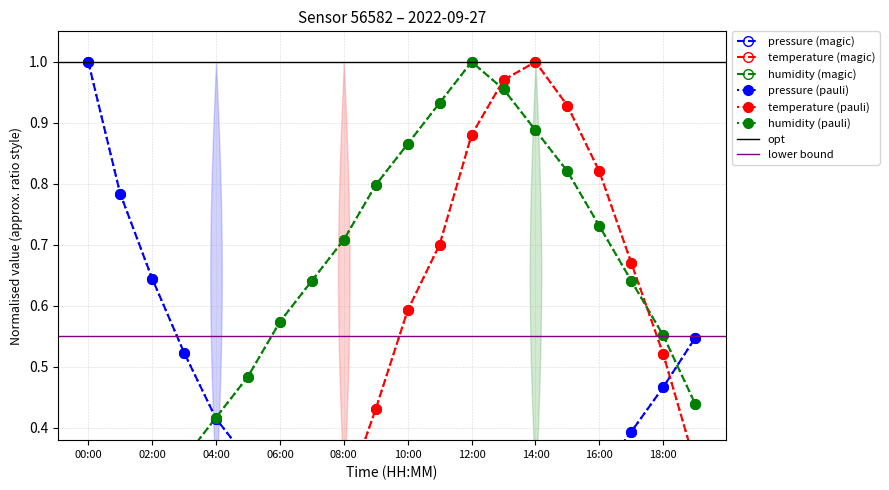

The pressure series shows 0.5 at 18:00. True or false?

True